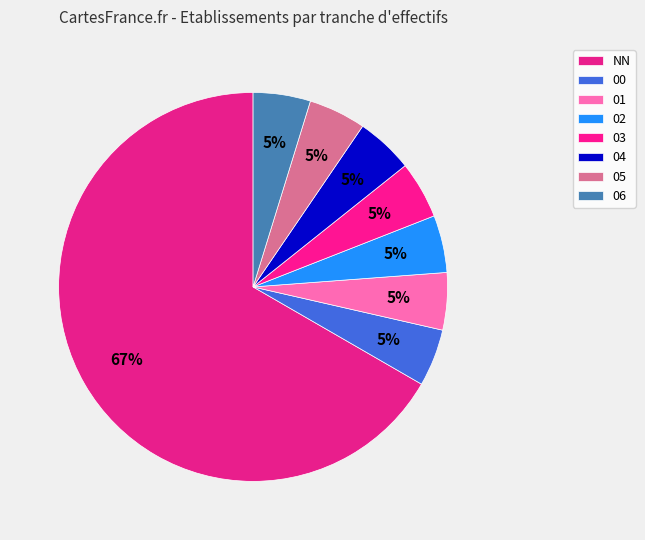

What is the ratio of the value at 06 to the value at 02?

1.0